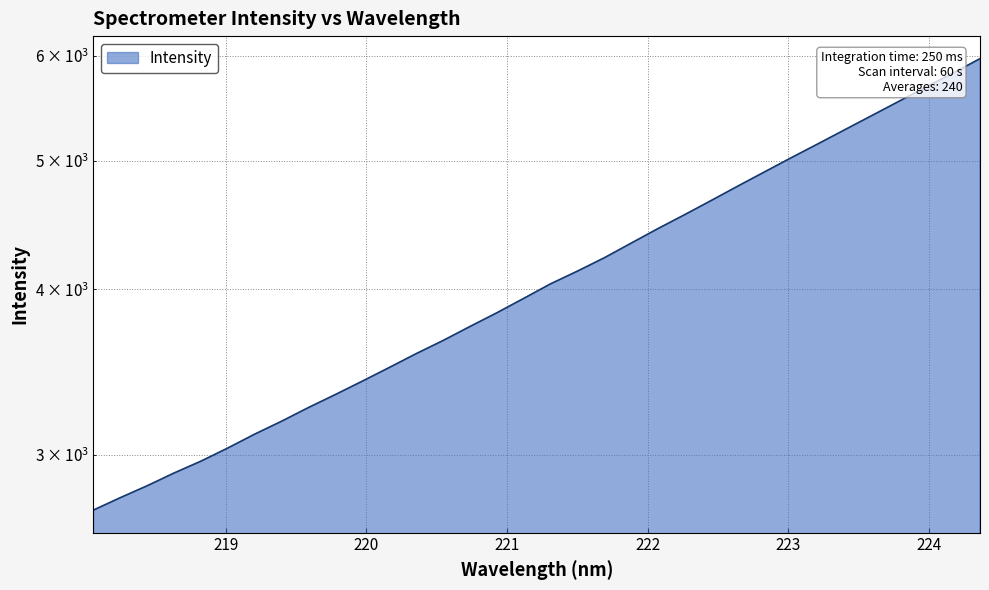

Reading left to right, list all the values displayed in this chart.

2726.3	2785.7	2844.0	2907.7	2968.2	3036.9	3111.0	3181.6	3258.2	3332.6	3410.7	3492.5	3577.5	3660.0	3750.2	3840.5	3937.8	4038.7	4128.9	4225.7	4334.6	4445.7	4555.2	4670.2	4789.5	4909.6	5032.8	5156.2	5284.2	5415.0	5549.4	5688.1	5826.0	5973.0